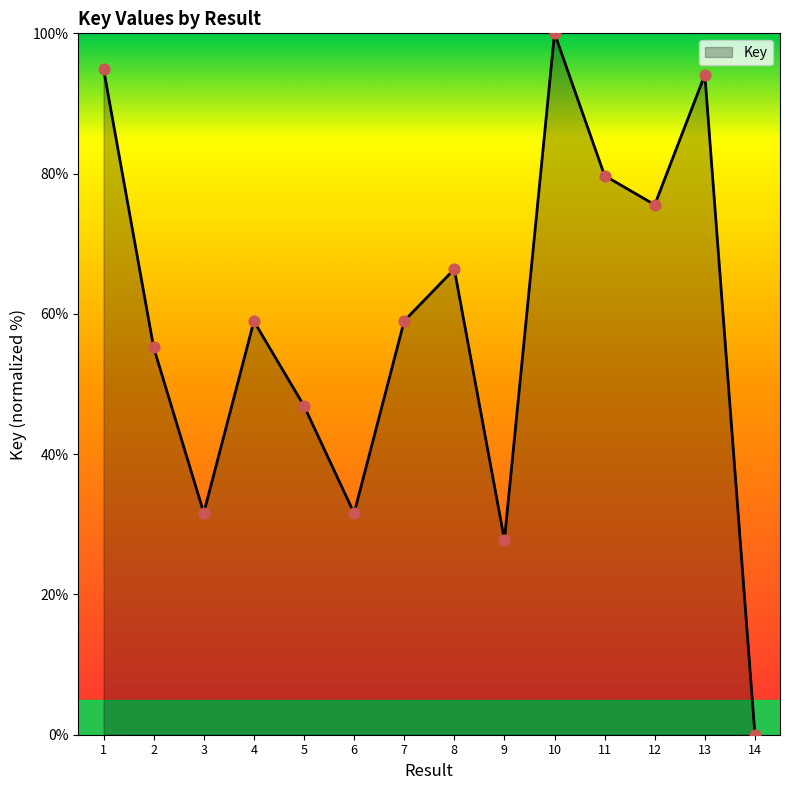

Approximately how many times larger is the value at 5 compared to 10?

0.5